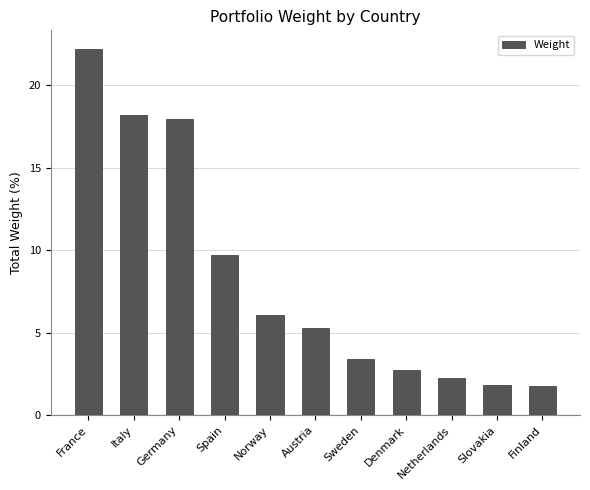

Is it true that the value at France is 22.2?

True